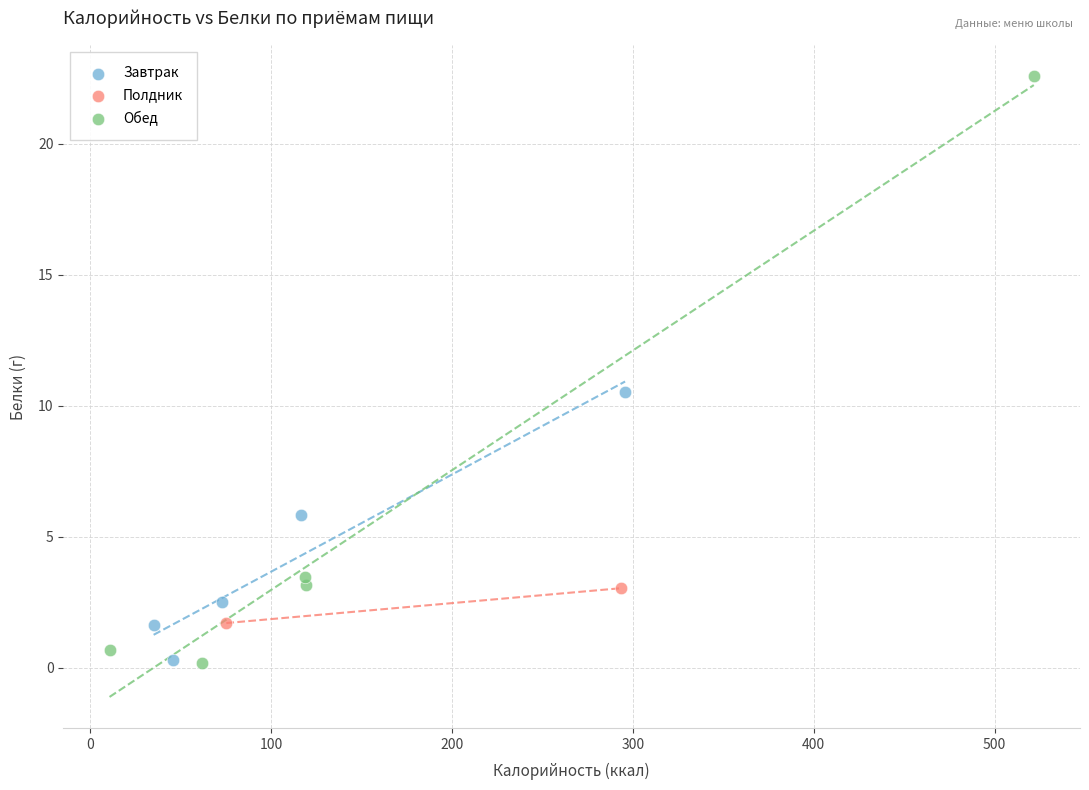

What are all the series names shown in the legend?

Завтрак, Полдник, Обед